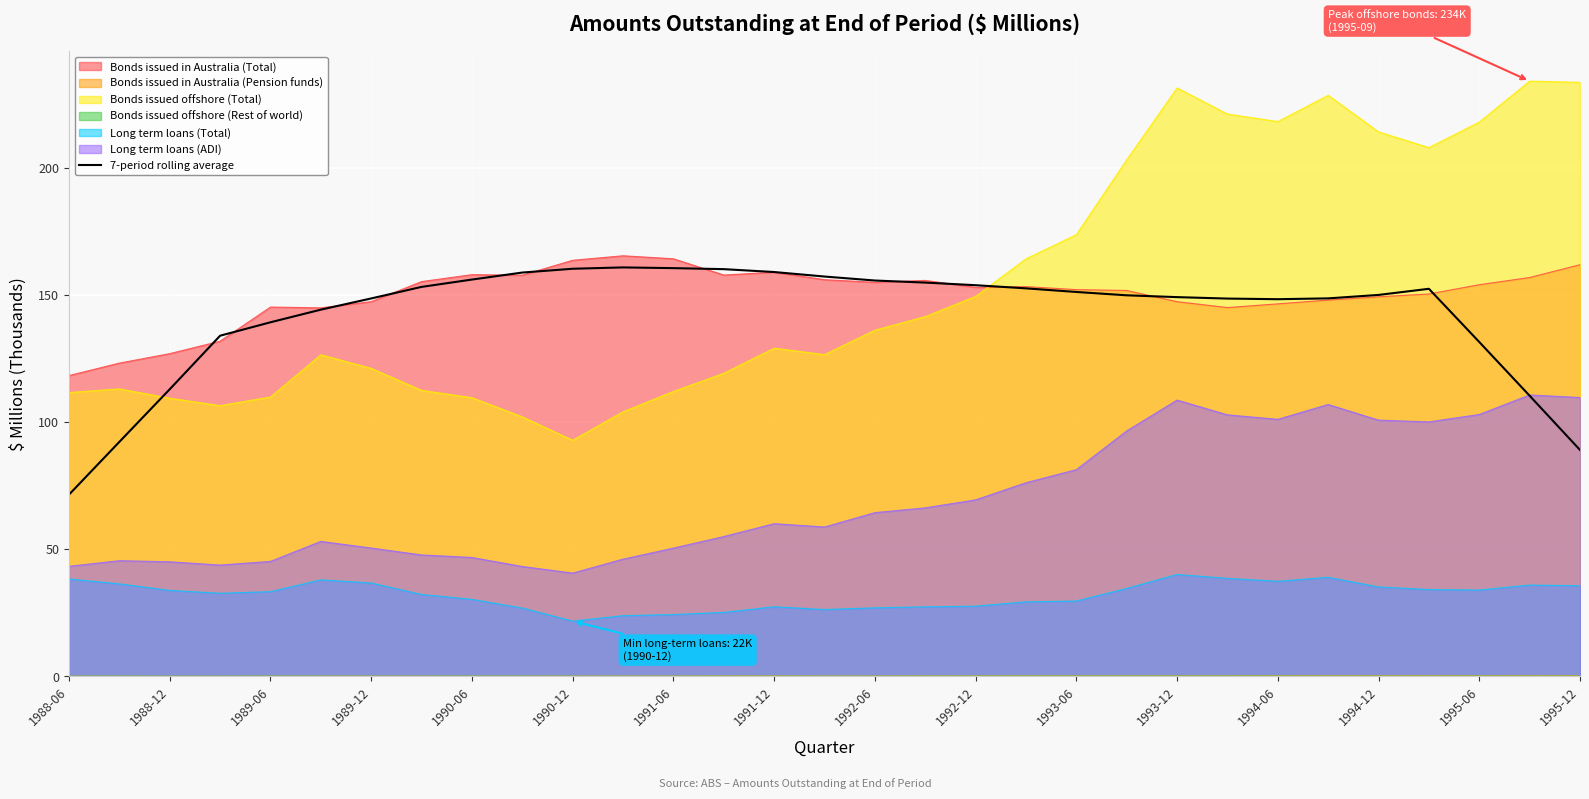

Which series has the largest range (max minus min)?

Bonds issued offshore (Total)